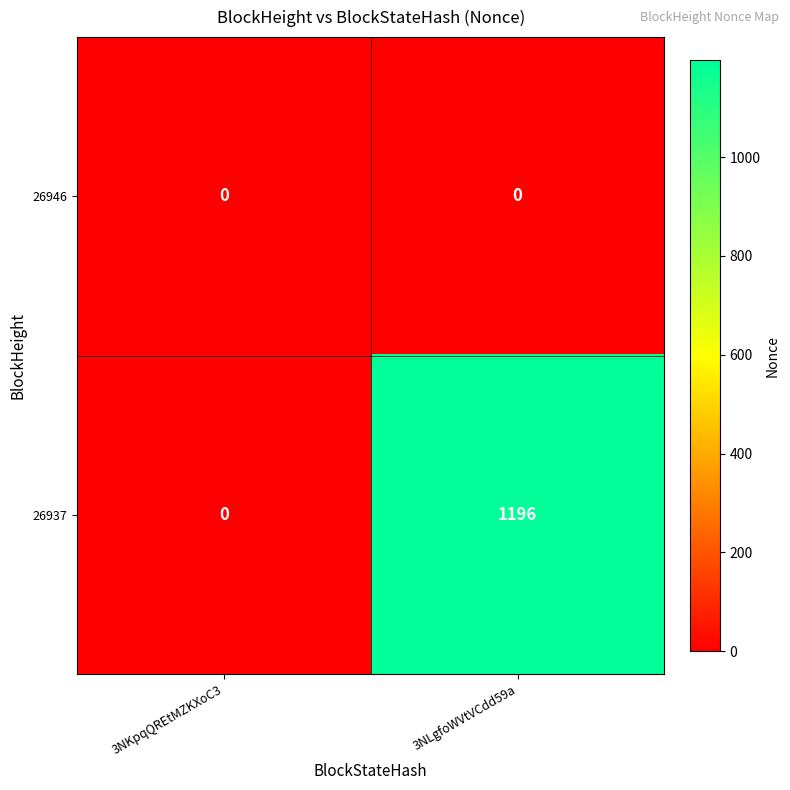

Count the number of categories in the chart.

2